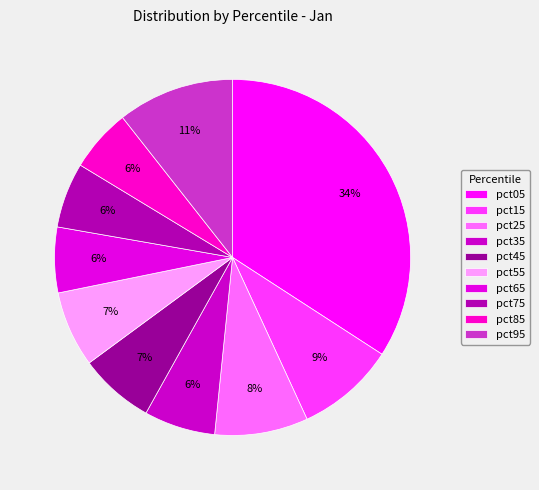

Does pct15 represent more than half of the total?

No